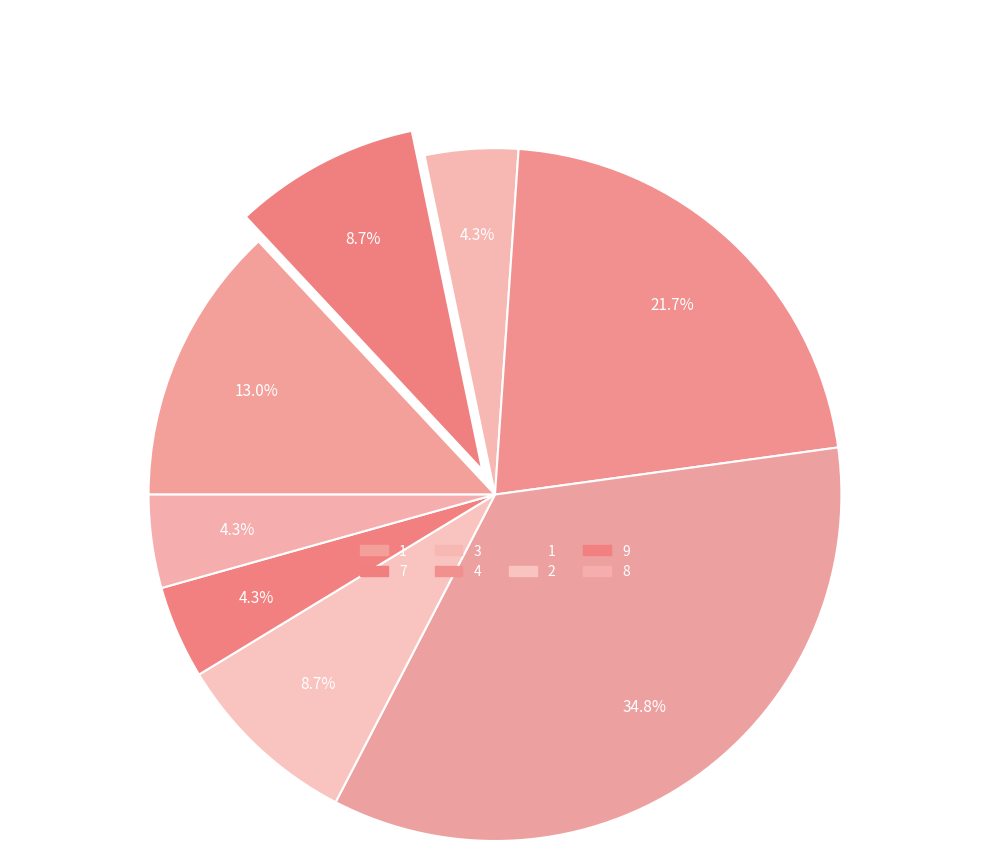

How many segments does this pie chart have?

8